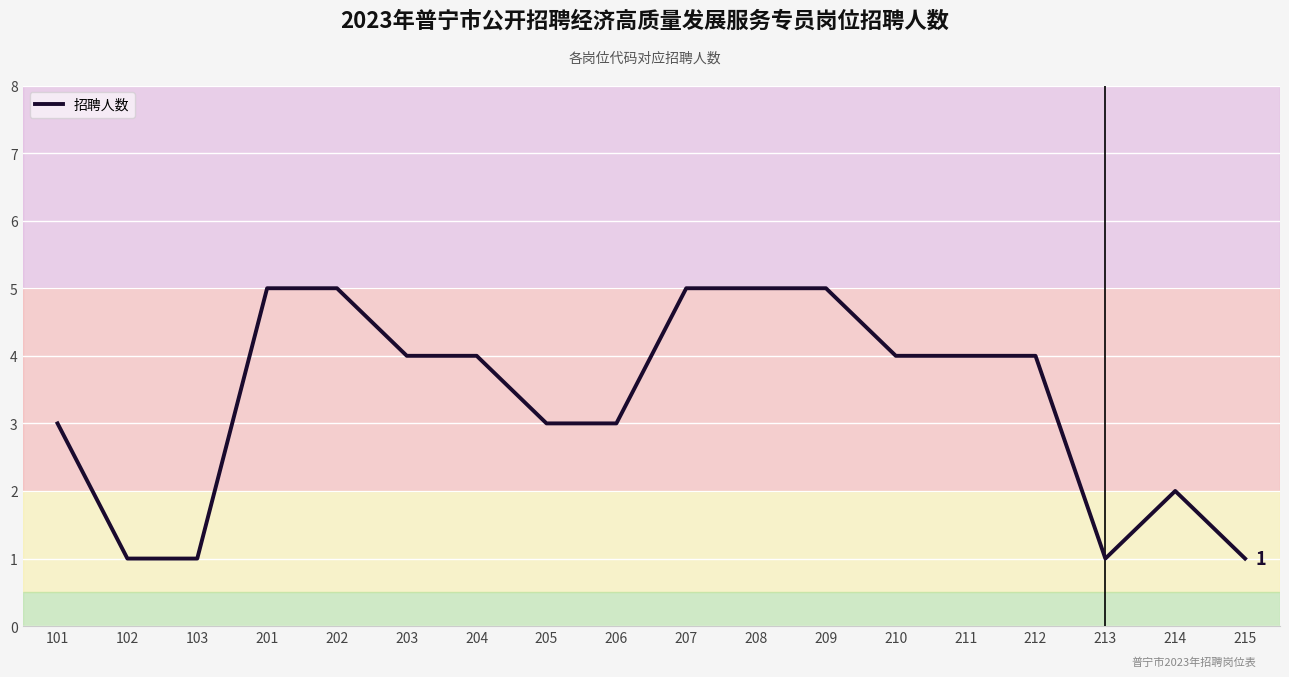

How many lines are shown in the chart?

1